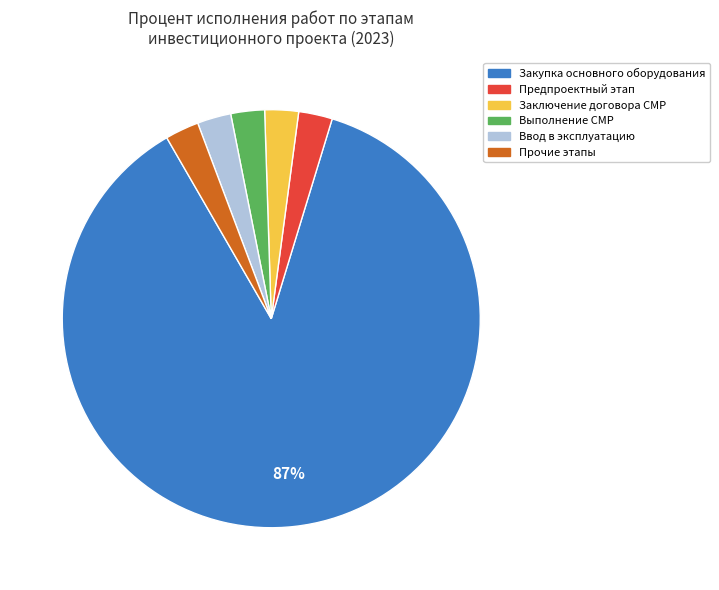

How many segments does this pie chart have?

6